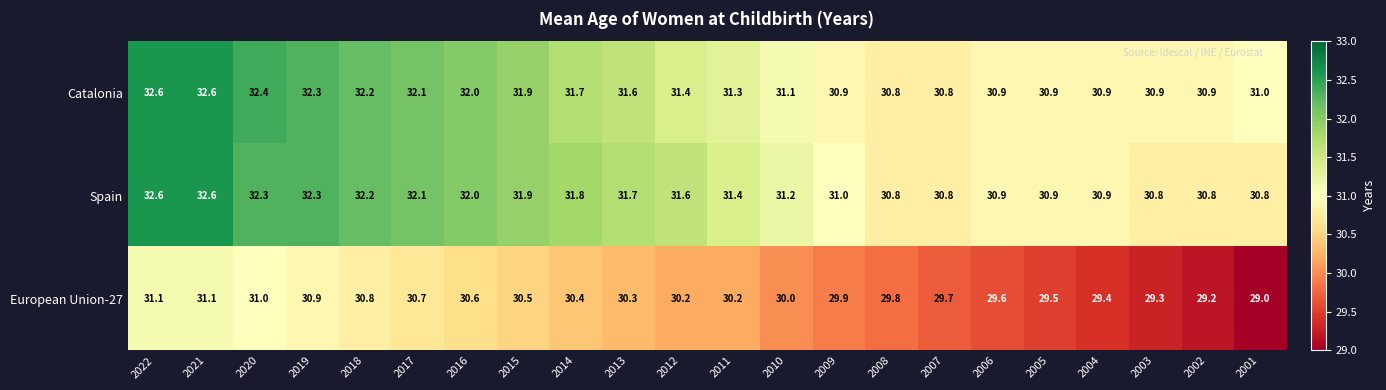

Which series has the widest spread of values?

European Union-27